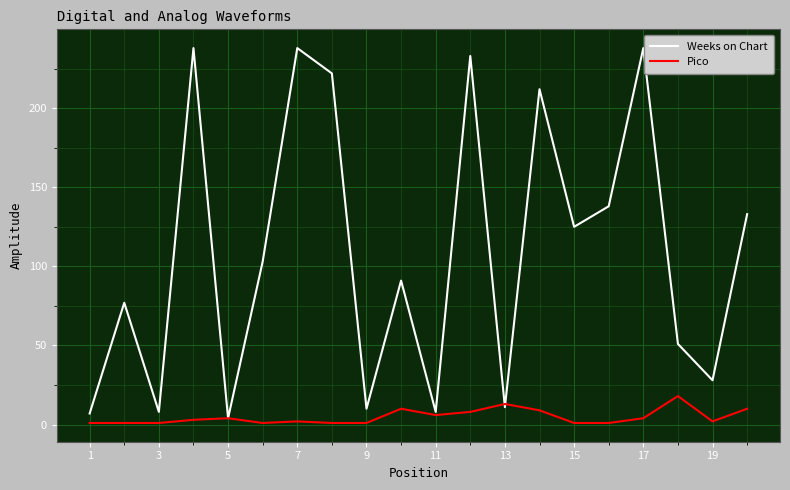

List the series in order of their overall mean, lowest first.

Pico, Weeks on Chart